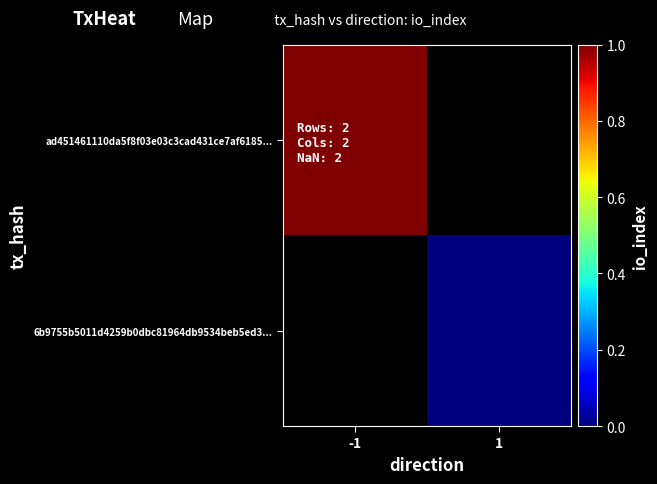

Where is ad451461110da5f8f03e03c3cad431ce7af6185... nearest to the value 1?

-1